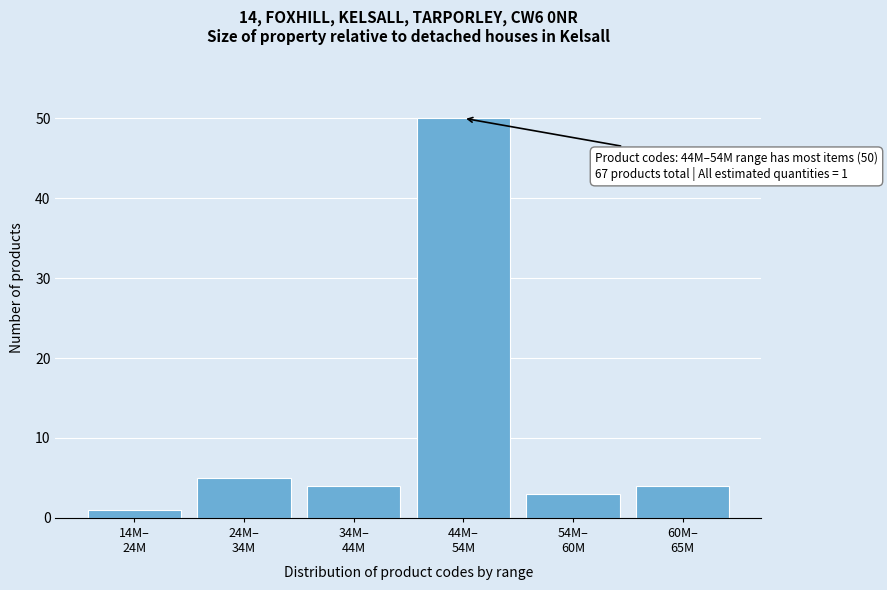

Reading left to right, what are all the values shown in this chart?

1	5	4	50	3	4